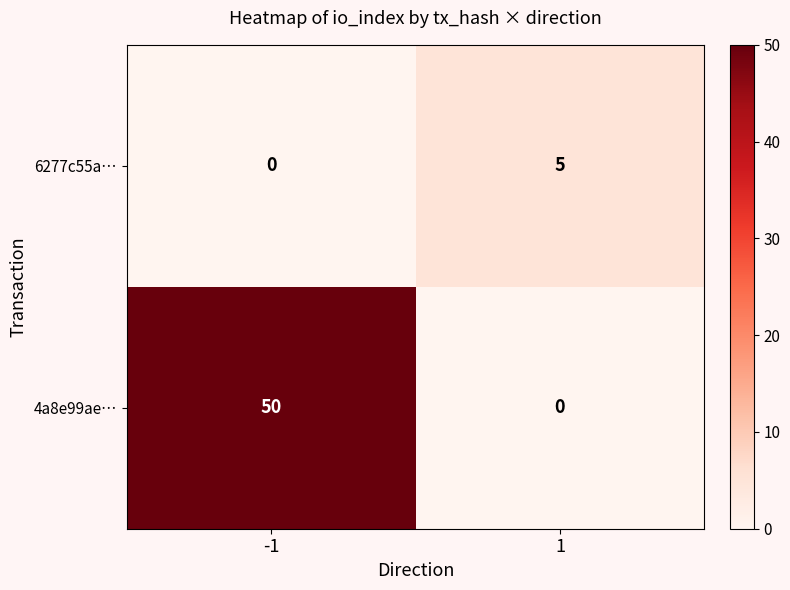

True or false: 4a8e99ae… has a value of 0 at 1.

True